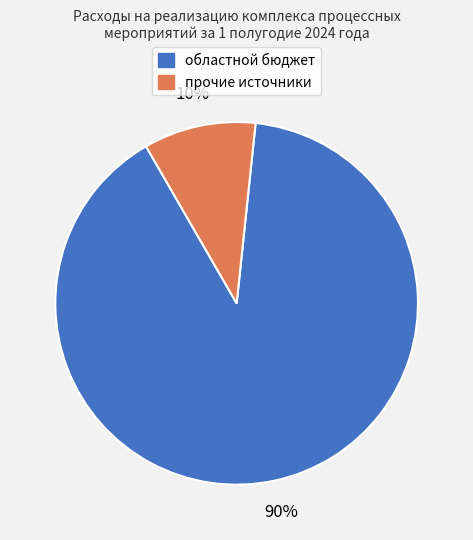

To the nearest percent, what is the difference between the largest and smallest slice percentages?

80%